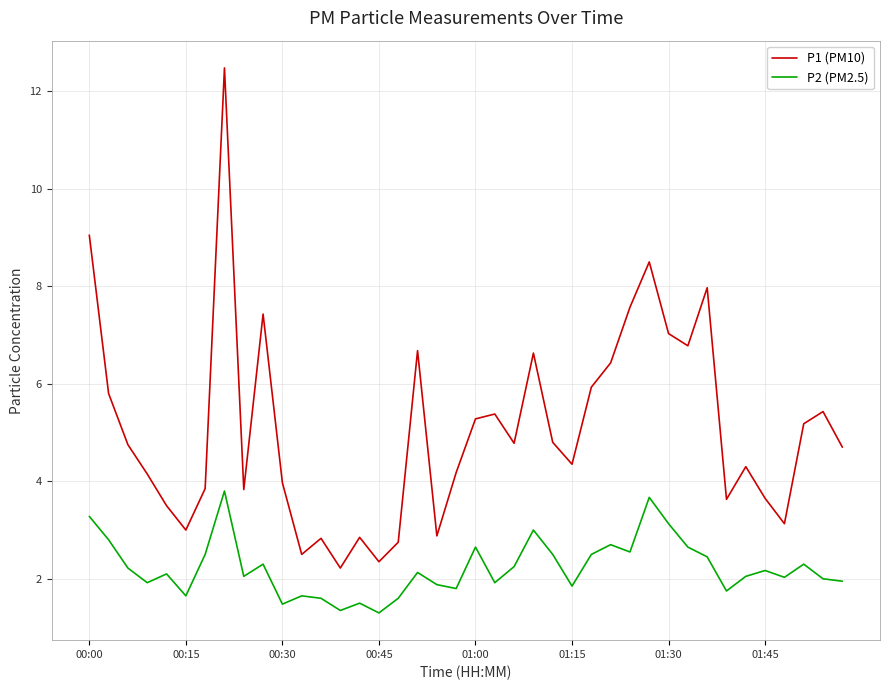

True or false: P2 (PM2.5) and P1 (PM10) intersect in this chart.

False